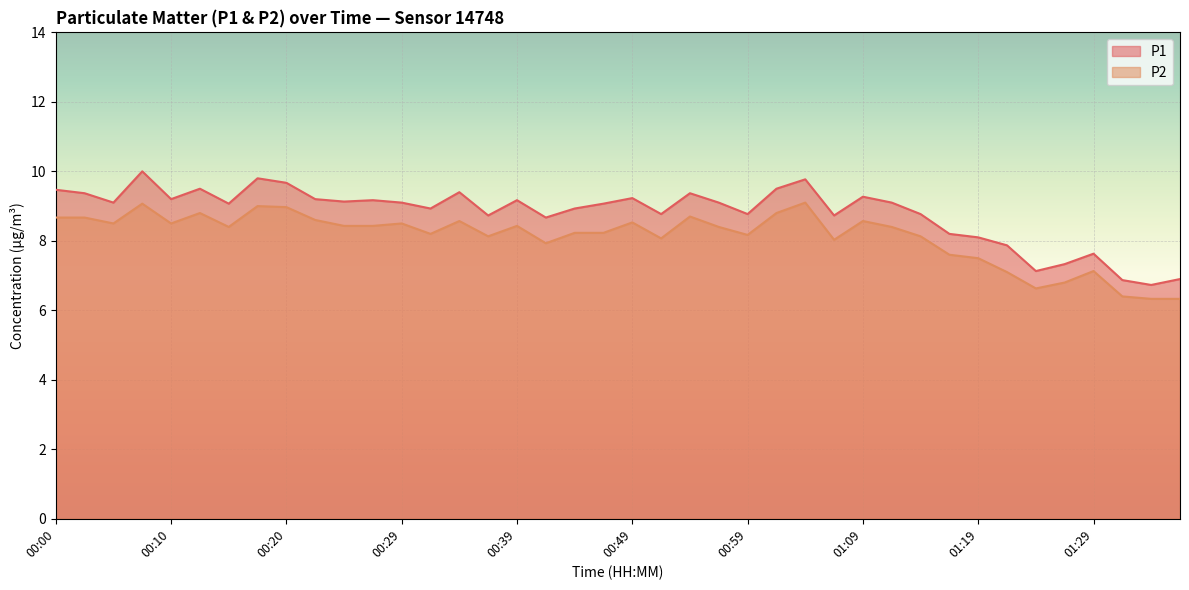

Which series has the widest spread of values?

P1